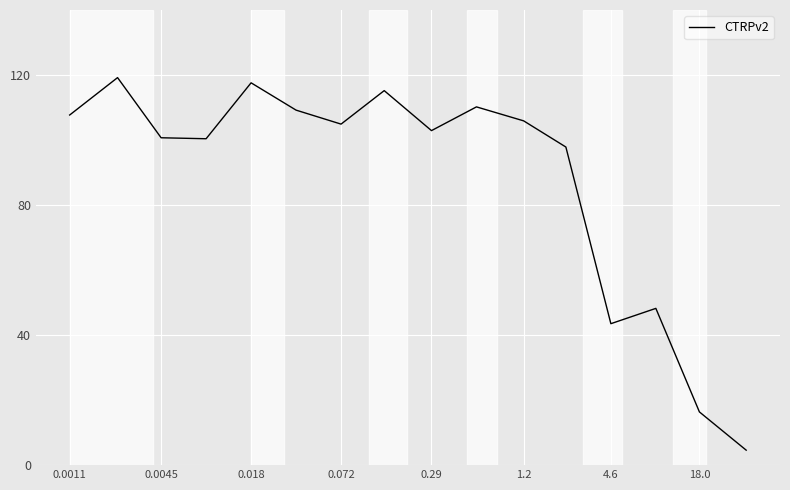

How many values are below 104?

8